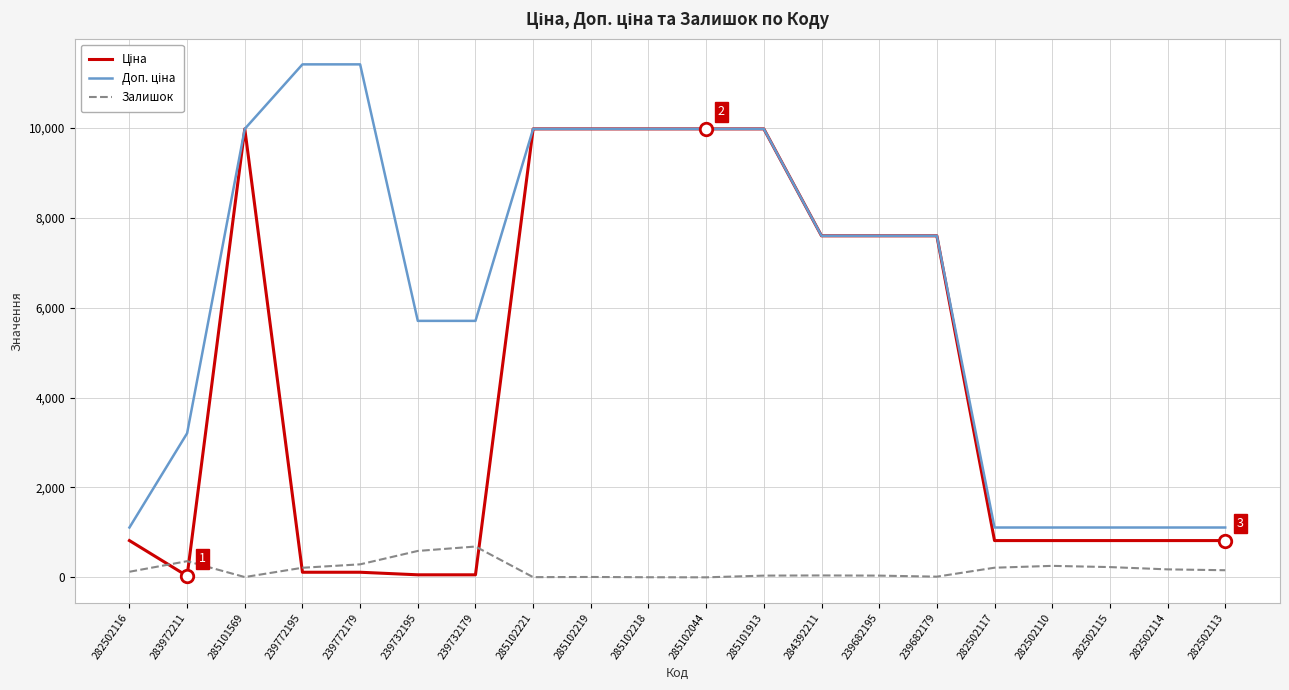

Is it true that Залишок equals 686.0 at 239732179?

True